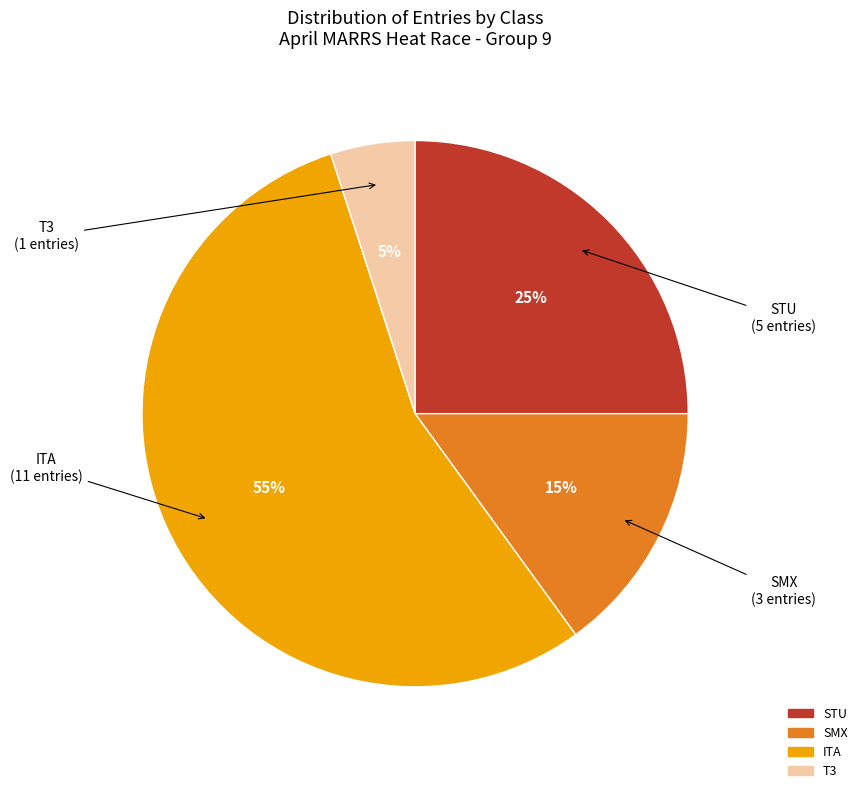

To the nearest percent, what is the difference between the STU and ITA slice percentages?

30%